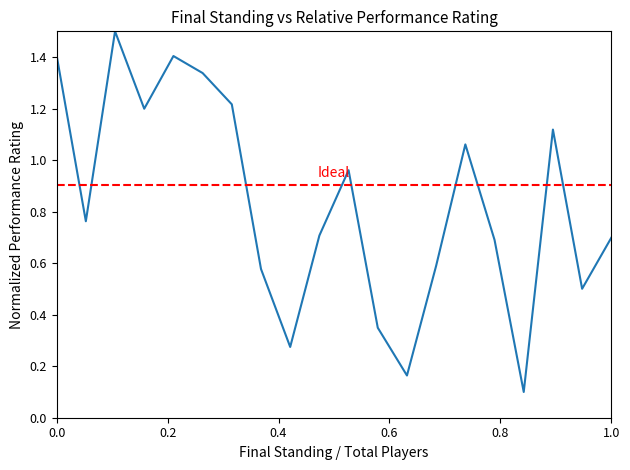

What is the maximum value shown in the chart?

1.5